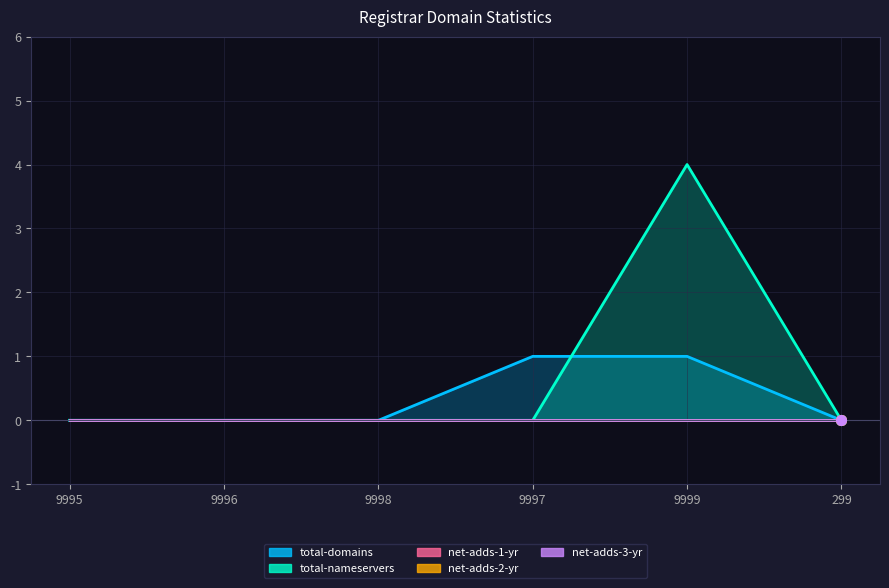

True or false: net-adds-1-yr and net-adds-3-yr cross at least once.

False